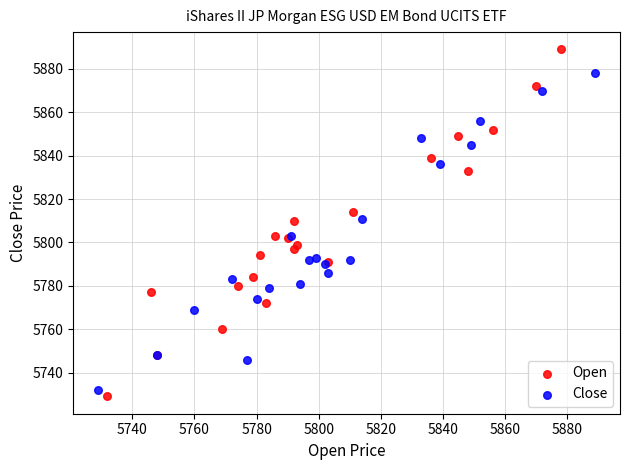

Which series reaches the maximum Y coordinate?

Open